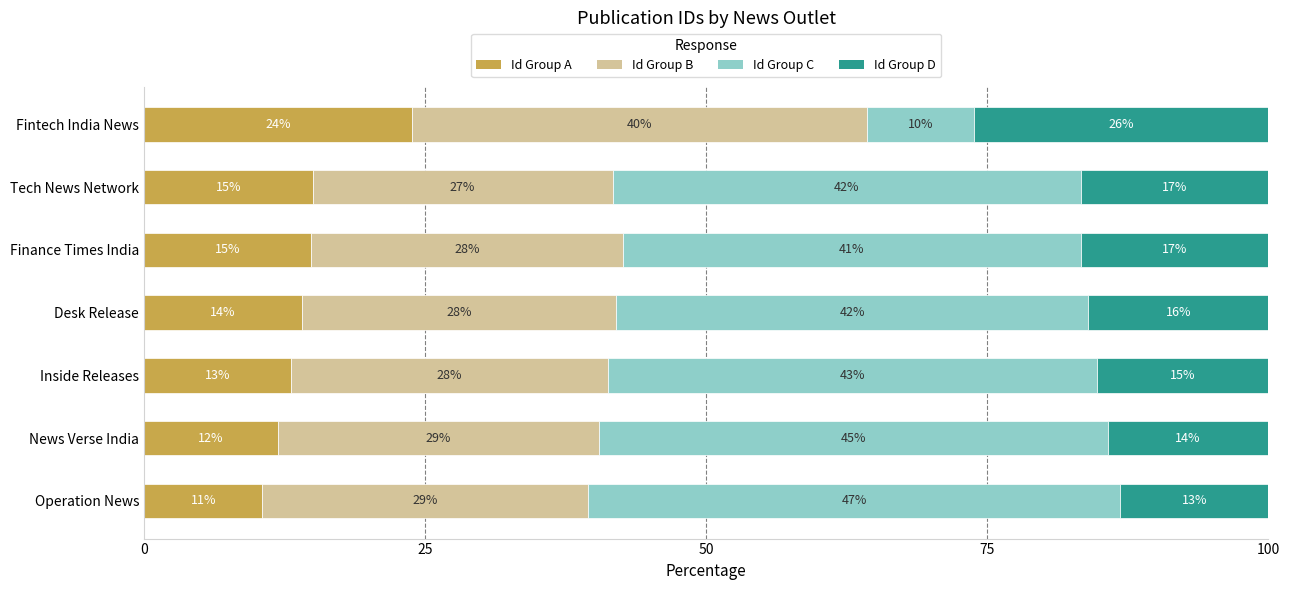

The value of Id Group A at Fintech India News is 23.8. True or false?

True